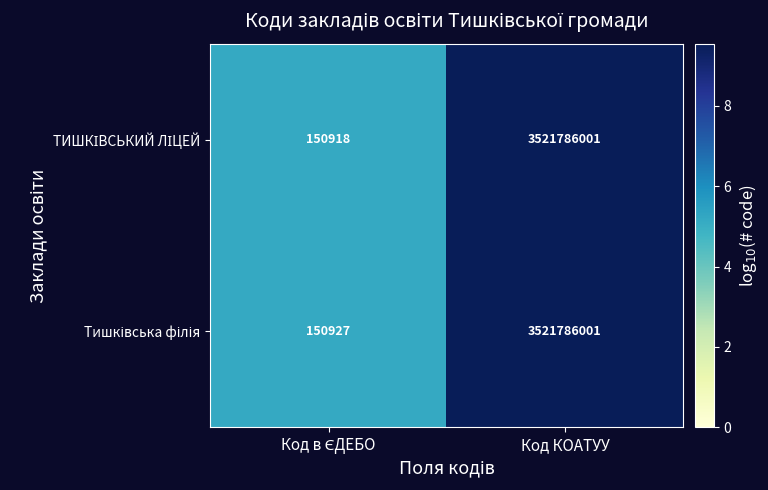

At which category is the sum across all series the highest?

Код КОАТУУ